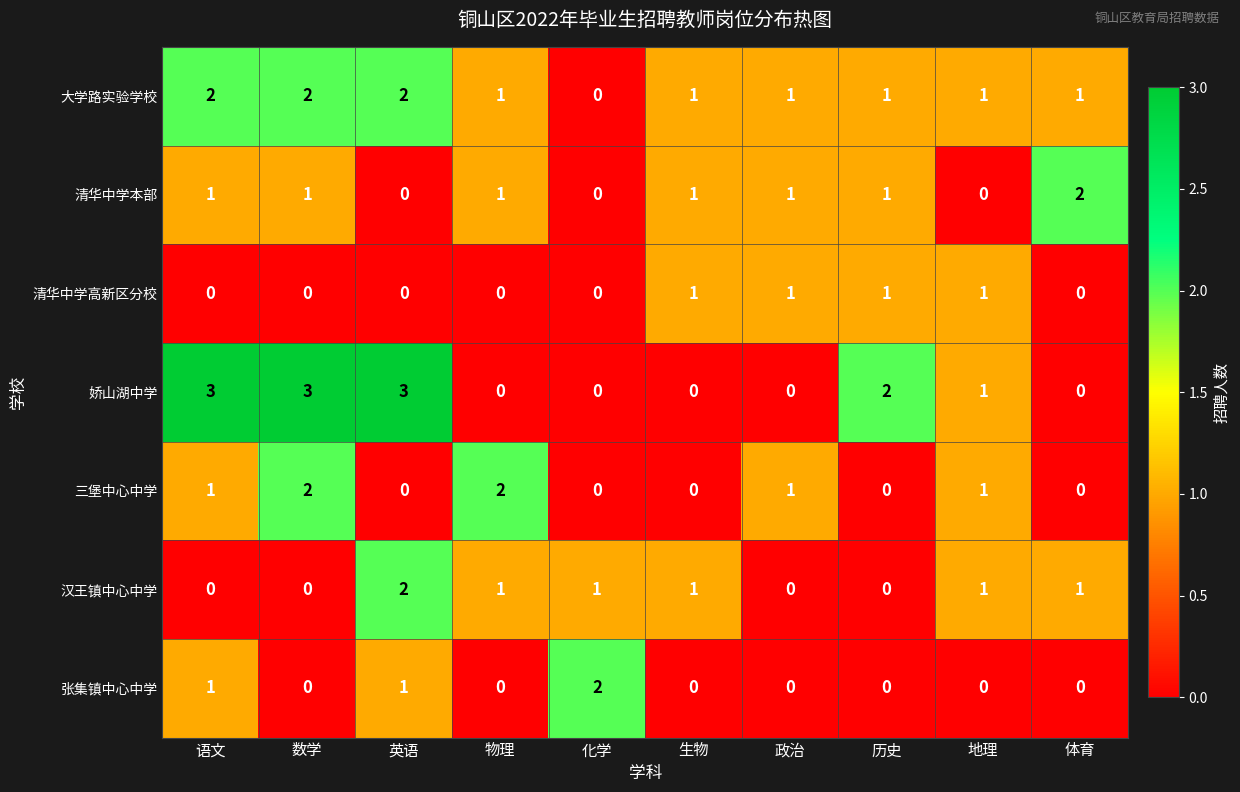

Which series changed the most between 语文 and 物理?

娇山湖中学